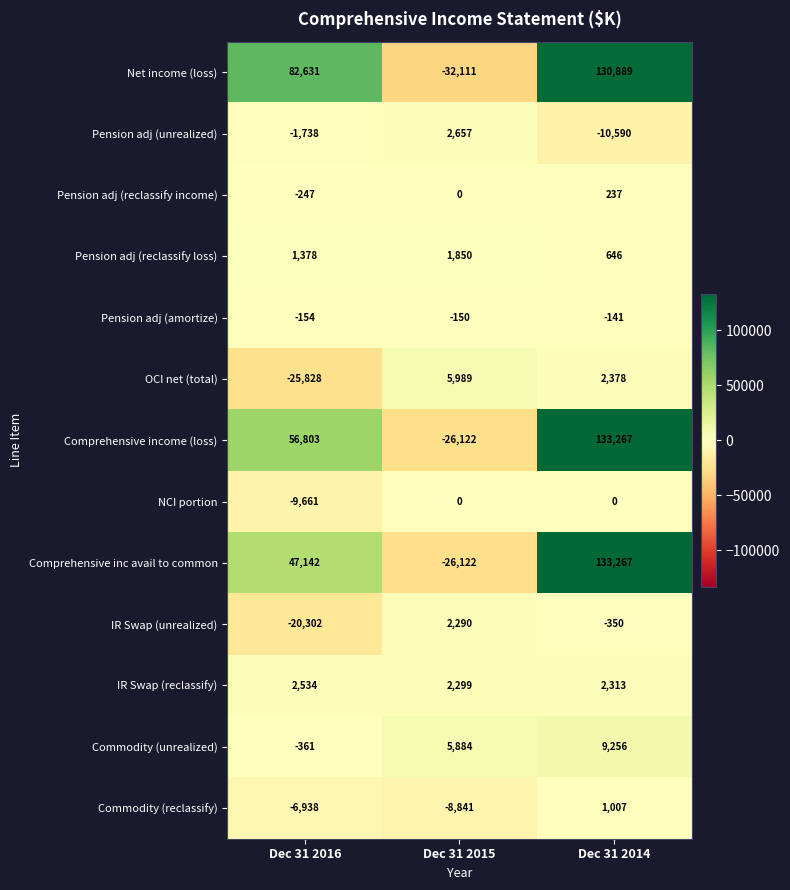

What is the sum of the Commodity (unrealized) values at Dec 31 2015 and Dec 31 2014?

15140